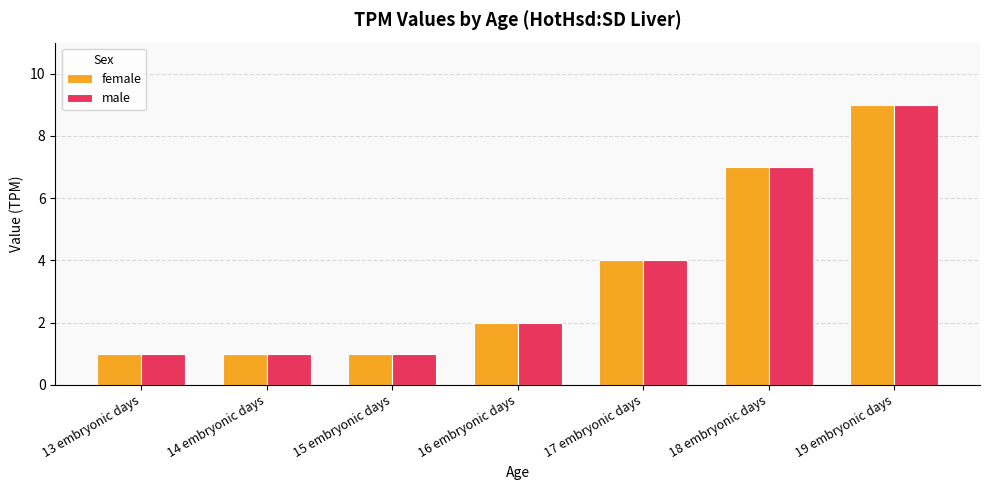

What is the value of the male bar at the 4th from the left?

2